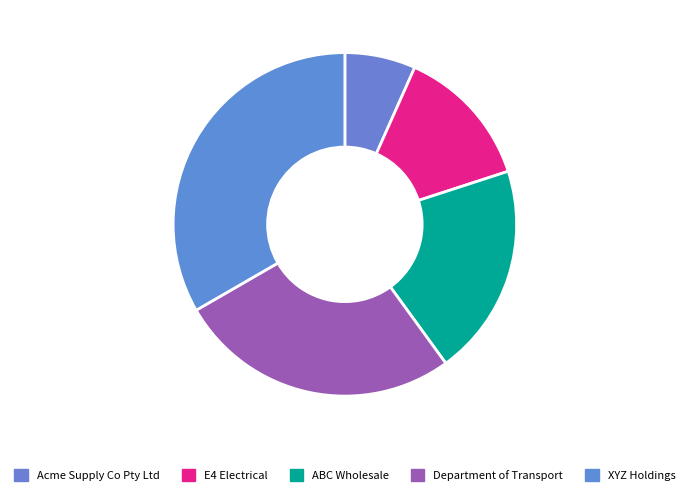

True or false: ABC Wholesale accounts for 20% of the total.

True